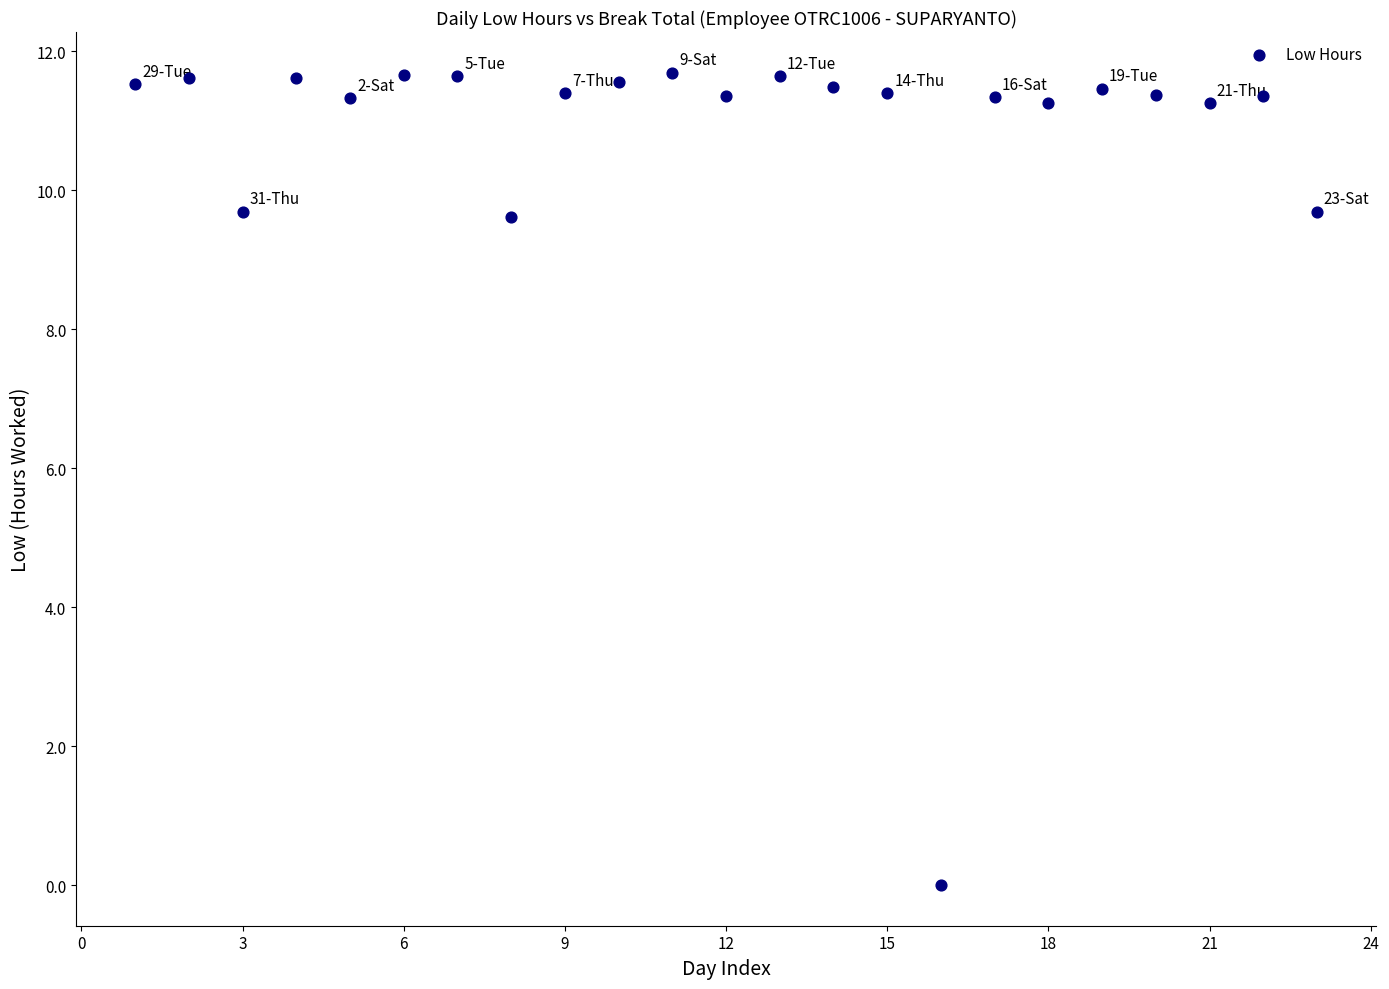

What is the range of Y values (max minus min)?

11.7